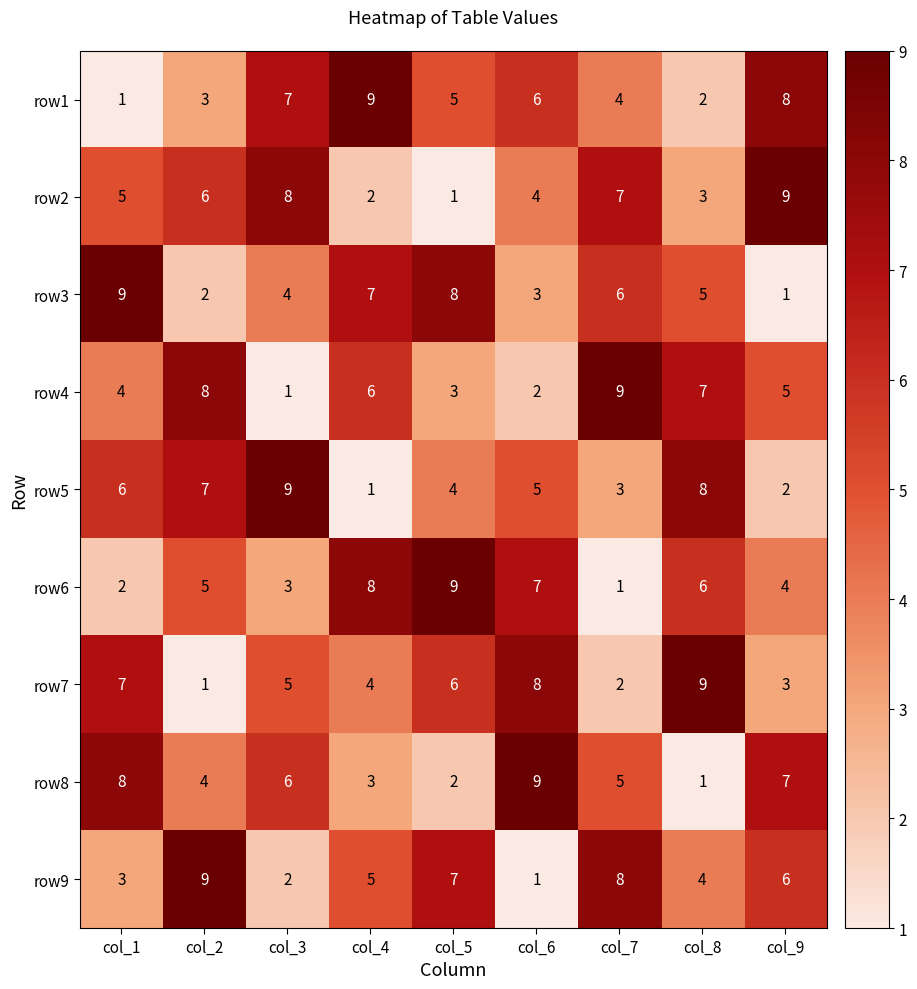

Between col_2 and col_8, which series saw the biggest shift?

row7